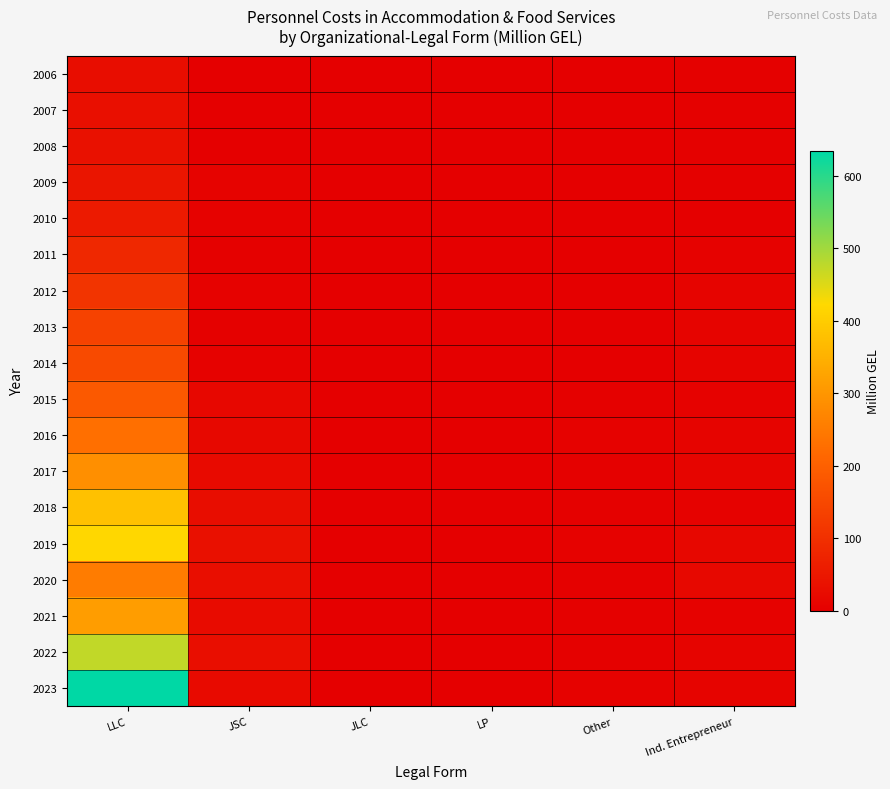

Reading right to left, extract all data points from this chart.

2006: Ind. Entrepreneur=3.1	Other=0.0	LP=0.0	JLC=0.1	JSC=0.2	LLC=27.6
2007: Ind. Entrepreneur=2.9	Other=0.0	LP=0.0	JLC=0.1	JSC=0.8	LLC=32.7
2008: Ind. Entrepreneur=2.6	Other=0.0	LP=0.0	JLC=0.1	JSC=1.0	LLC=38.0
2009: Ind. Entrepreneur=3.0	Other=0.0	LP=0.0	JLC=0.2	JSC=7.7	LLC=44.6
2010: Ind. Entrepreneur=2.3	Other=0.0	LP=0.0	JLC=0.1	JSC=6.2	LLC=56.4
2011: Ind. Entrepreneur=6.5	Other=0.0	LP=0.0	JLC=0.2	JSC=3.0	LLC=84.7
2012: Ind. Entrepreneur=8.7	Other=0.0	LP=0.0	JLC=0.0	JSC=5.0	LLC=110.2
2013: Ind. Entrepreneur=9.1	Other=0.0	LP=0.0	JLC=0.2	JSC=4.9	LLC=137.6
2014: Ind. Entrepreneur=11.1	Other=0.0	LP=0.0	JLC=0.5	JSC=6.9	LLC=154.4
2015: Ind. Entrepreneur=7.4	Other=4.6	LP=0.0	JLC=0.0	JSC=16.3	LLC=185.0
2016: Ind. Entrepreneur=10.5	Other=6.5	LP=0.0	JLC=0.1	JSC=18.2	LLC=229.0
2017: Ind. Entrepreneur=12.3	Other=3.7	LP=0.0	JLC=0.0	JSC=22.8	LLC=288.5
2018: Ind. Entrepreneur=5.8	Other=4.8	LP=0.0	JLC=0.0	JSC=27.6	LLC=379.9
2019: Ind. Entrepreneur=16.7	Other=5.6	LP=0.0	JLC=0.1	JSC=35.2	LLC=421.1
2020: Ind. Entrepreneur=19.2	Other=3.9	LP=0.0	JLC=0.0	JSC=31.4	LLC=253.4
2021: Ind. Entrepreneur=7.0	Other=4.9	LP=0.0	JLC=0.0	JSC=24.8	LLC=312.5
2022: Ind. Entrepreneur=10.2	Other=4.6	LP=0.0	JLC=0.0	JSC=30.6	LLC=474.0
2023: Ind. Entrepreneur=9.4	Other=6.0	LP=0.0	JLC=0.0	JSC=21.7	LLC=634.2